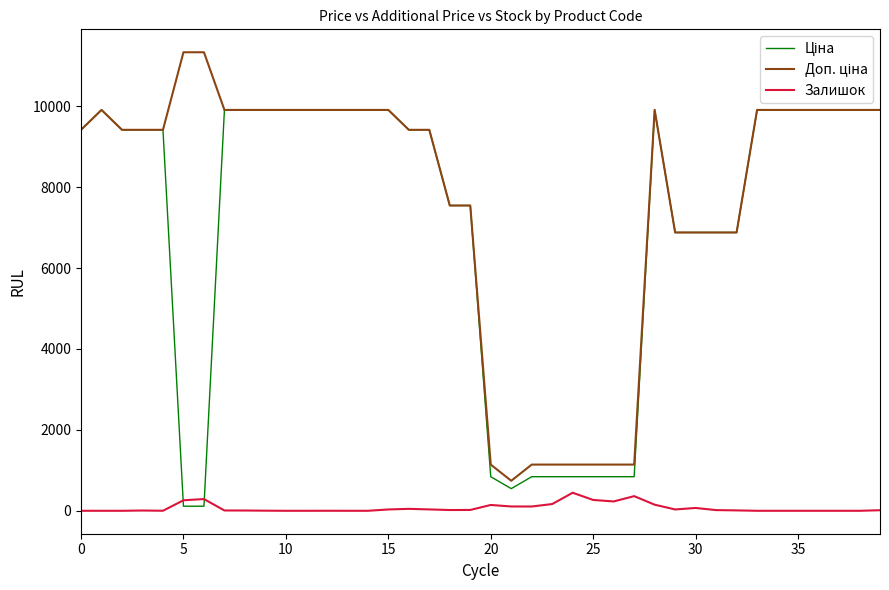

What is the highest value of the Залишок series?

446.0